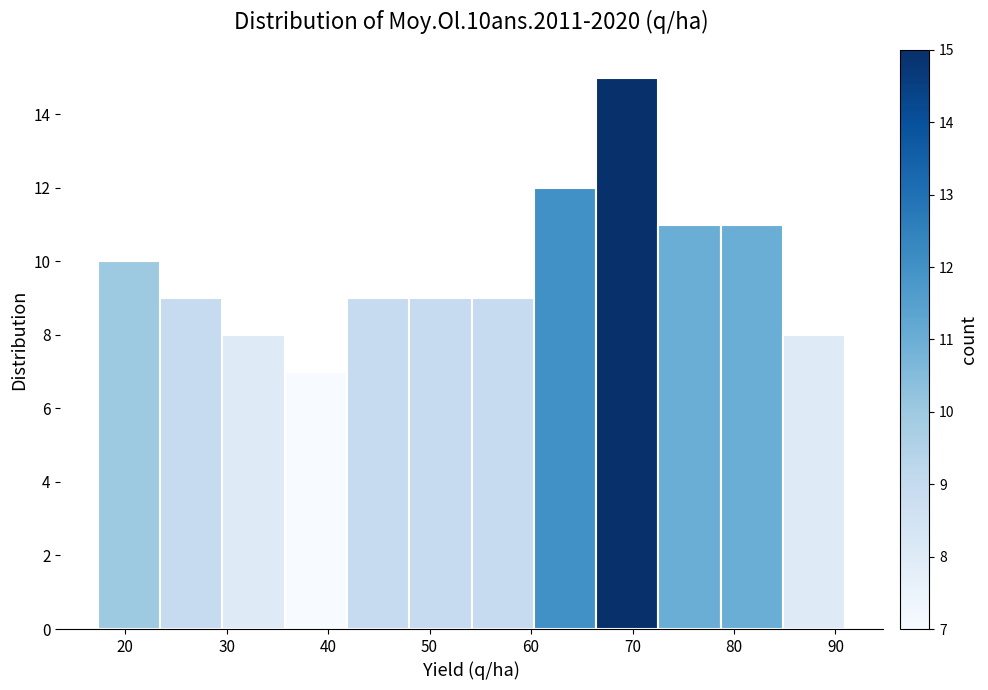

Reading left to right, list every bar in this chart as the range it spans on the x-axis followed by its height. Neither the bar edges nor the heights are printed on the chart, so give them approximately, as read against the axes.

17 to 23: 10
23 to 30: 9
30 to 36: 8
36 to 42: 7
42 to 48: 9
48 to 54: 9
54 to 60: 9
60 to 66: 12
66 to 73: 15
73 to 79: 11
79 to 85: 11
85 to 91: 8